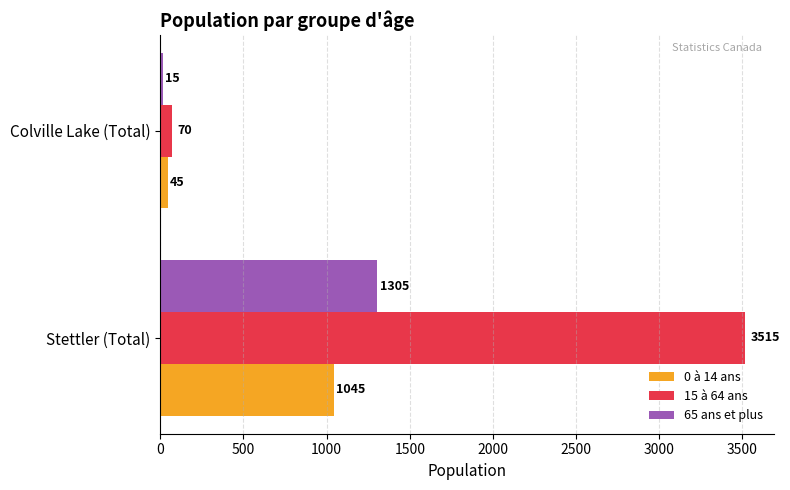

What is the difference between the 65 ans et plus values at Colville Lake (Total) and Stettler (Total)?

1290